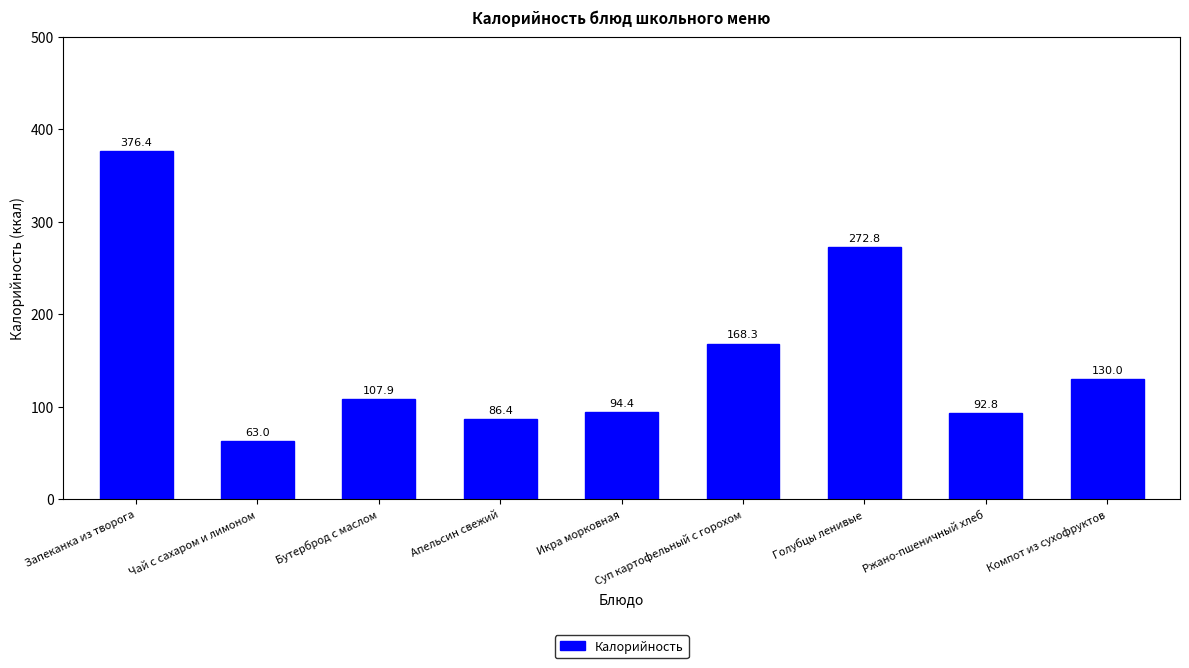

Rank the categories by value from highest to lowest.

Запеканка из творога, Голубцы ленивые, Суп картофельный с горохом, Компот из сухофруктов, Бутерброд с маслом, Икра морковная, Ржано-пшеничный хлеб, Апельсин свежий, Чай с сахаром и лимоном